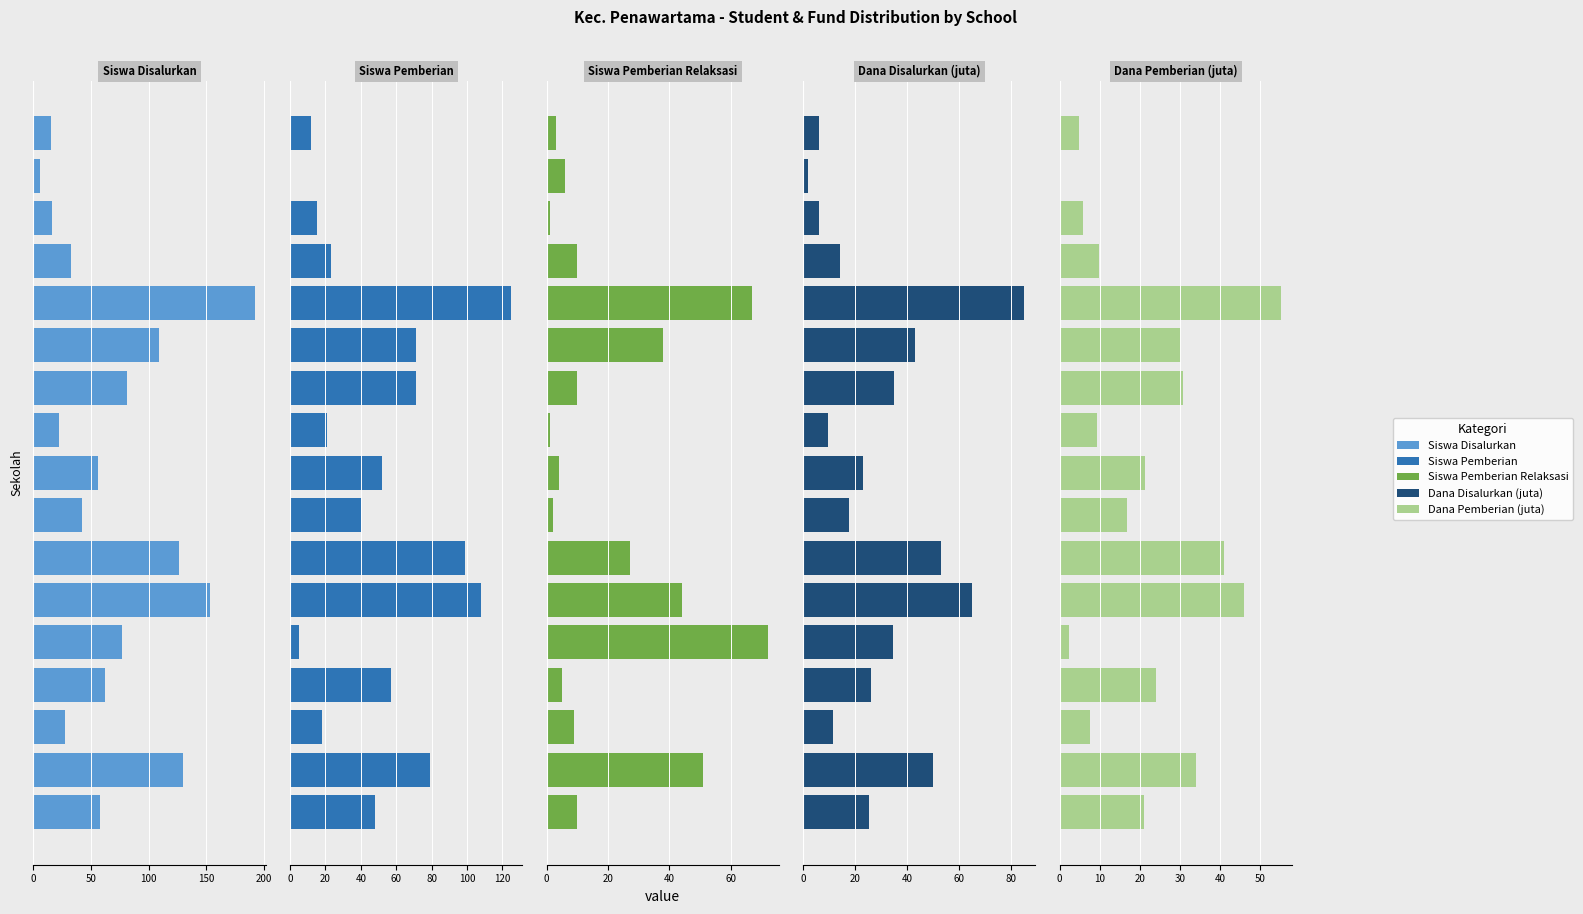

Rank the categories by Siswa Pemberian value from highest to lowest.

12, 250, 6, 50, 10, 11, 150, 8, 0, 7, 13, 9, 100, 14, 16, 200, 15